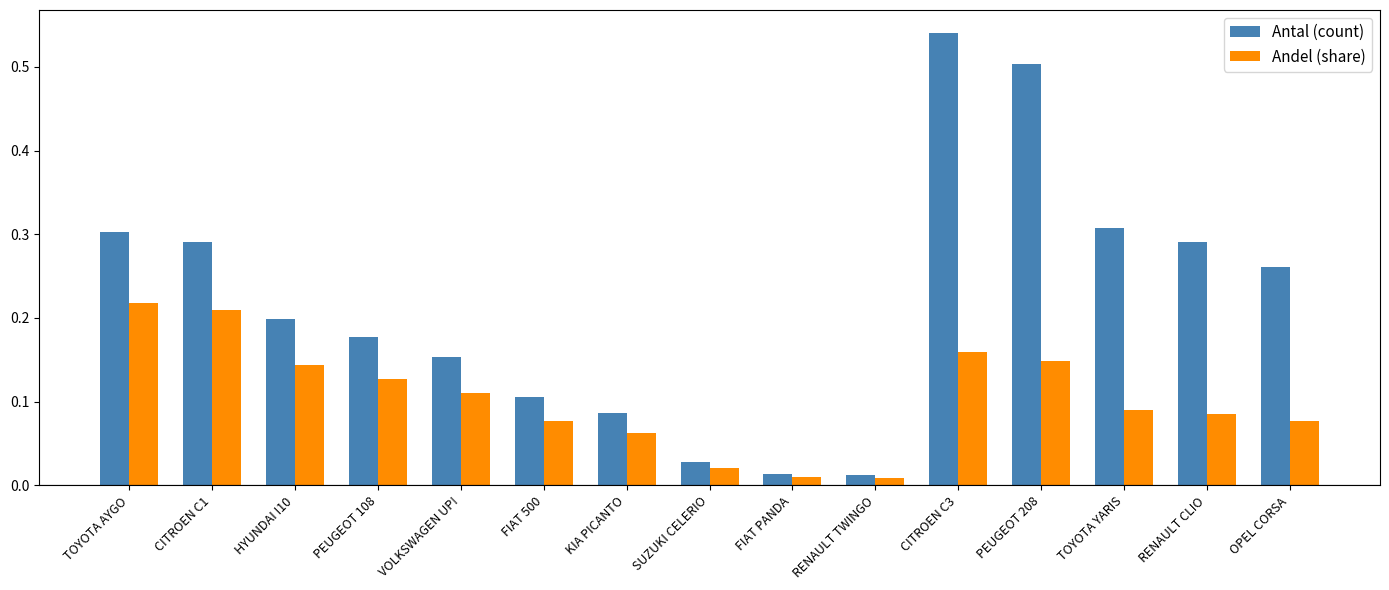

At which label does Antal (count) reach its peak?

CITROEN C3